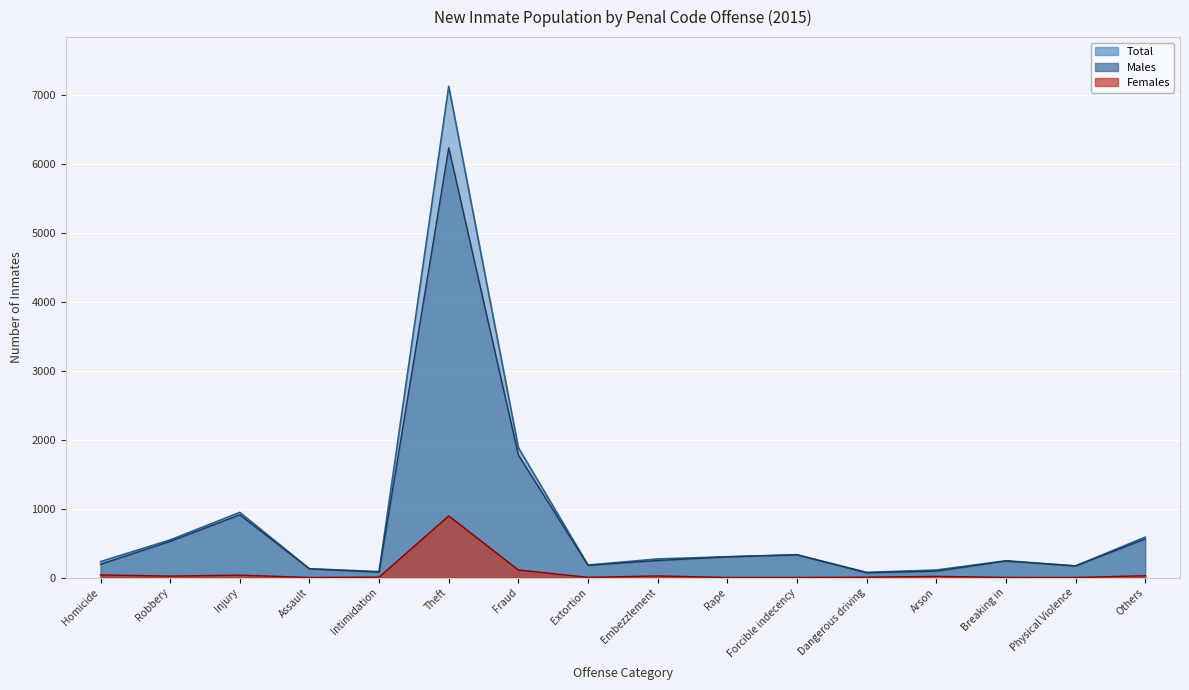

Reading left to right, extract all data points from this chart.

Total: 231	546	946	127	86	7133	1886	181	270	302	331	75	109	243	169	586
Males: 193	525	911	126	80	6238	1777	178	247	301	330	70	92	241	168	560
Females: 38	21	35	1	6	895	109	3	23	1	1	5	17	2	1	26